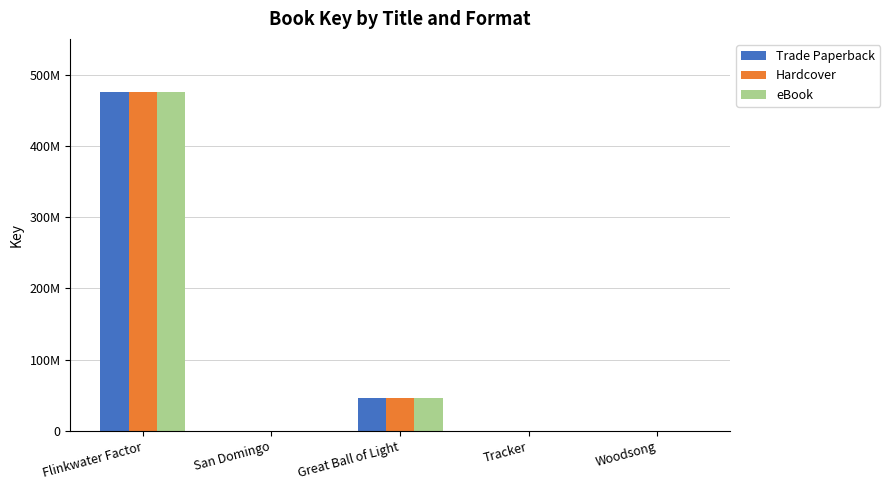

Is the value of eBook at Woodsong greater than the value of Hardcover at Tracker?

Yes